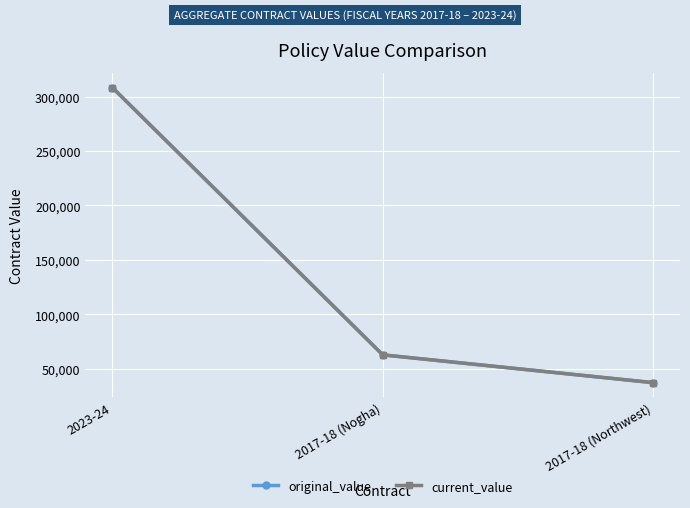

What is the value of the current_value point at the 1st from the left?

308100.0